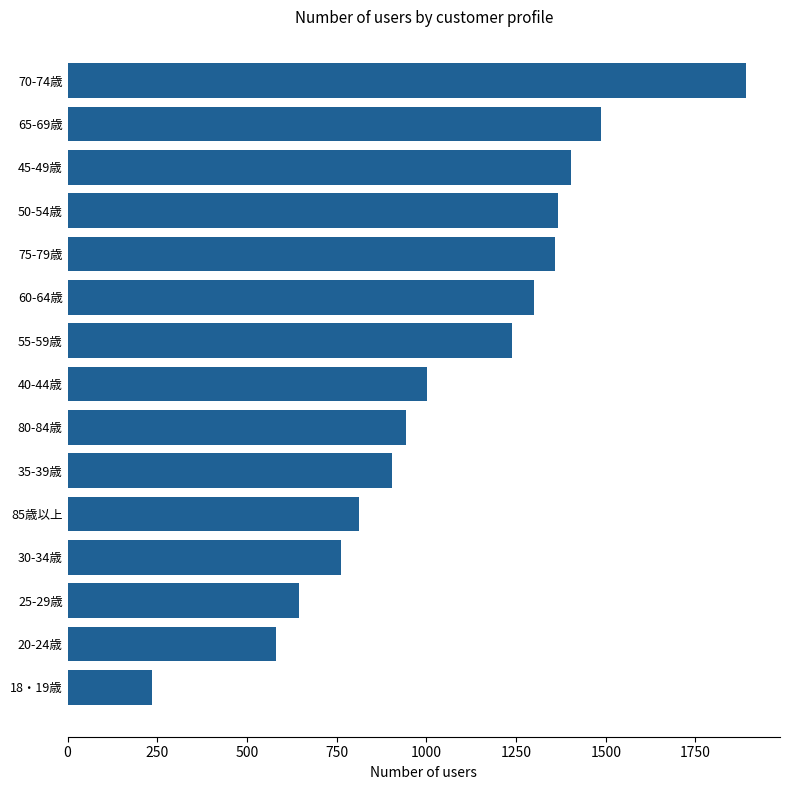

What is the label of the 5th bar from the bottom?

85歳以上